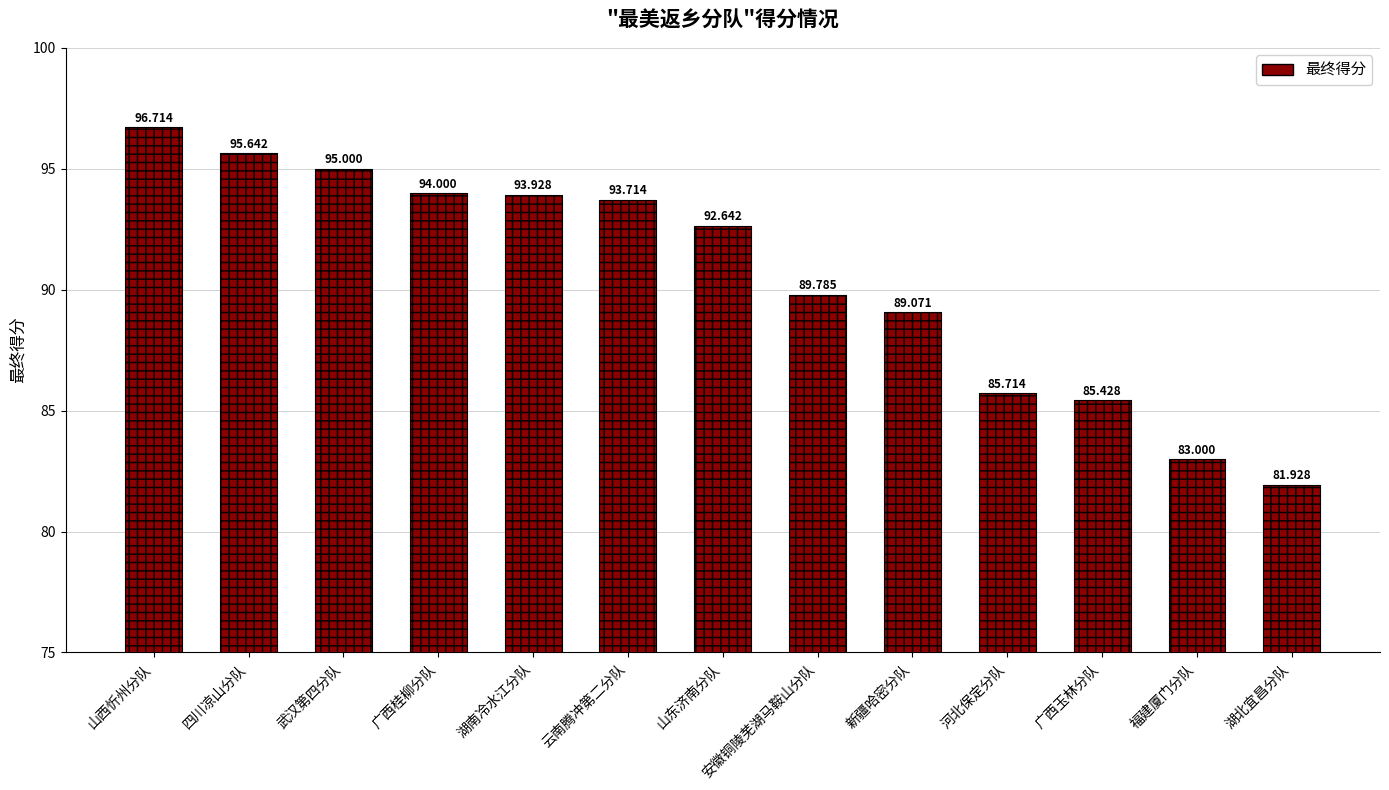

What is the value of the 2nd bar from the left?

95.6